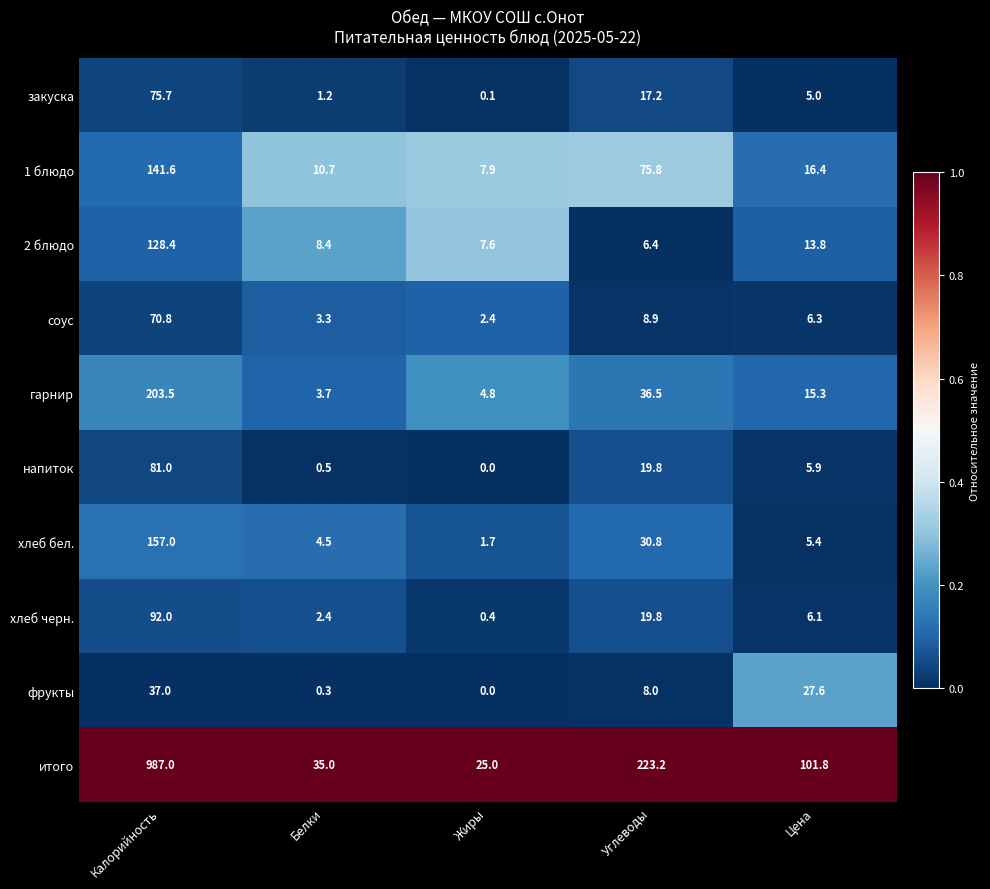

True or false: хлеб черн. has a value of 9.8 at Цена.

False